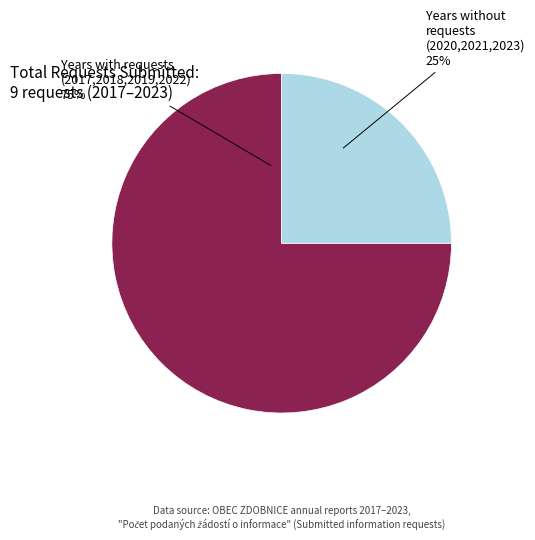

To the nearest percent, what is the average slice percentage?

50%